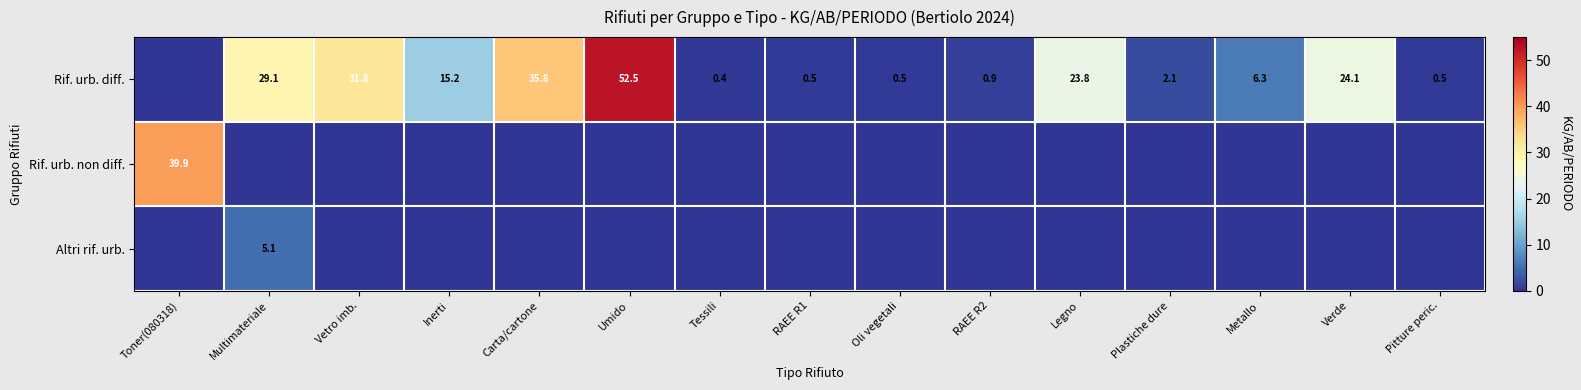

Is it true that Rif. urb. diff. equals 0.3 at RAEE R1?

False